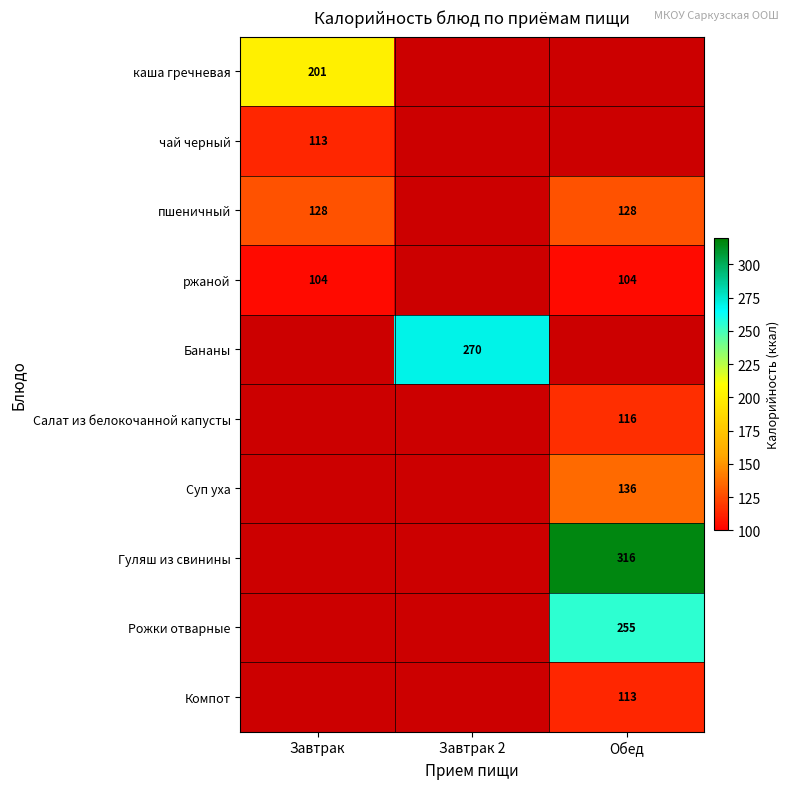

At how many categories does at least one series exceed 123?

3